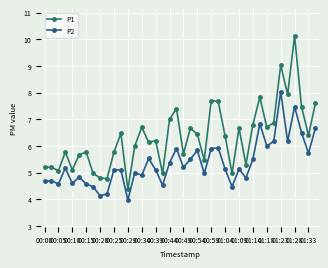

What is the value of the P2 point at the 24th from the left?

5.0